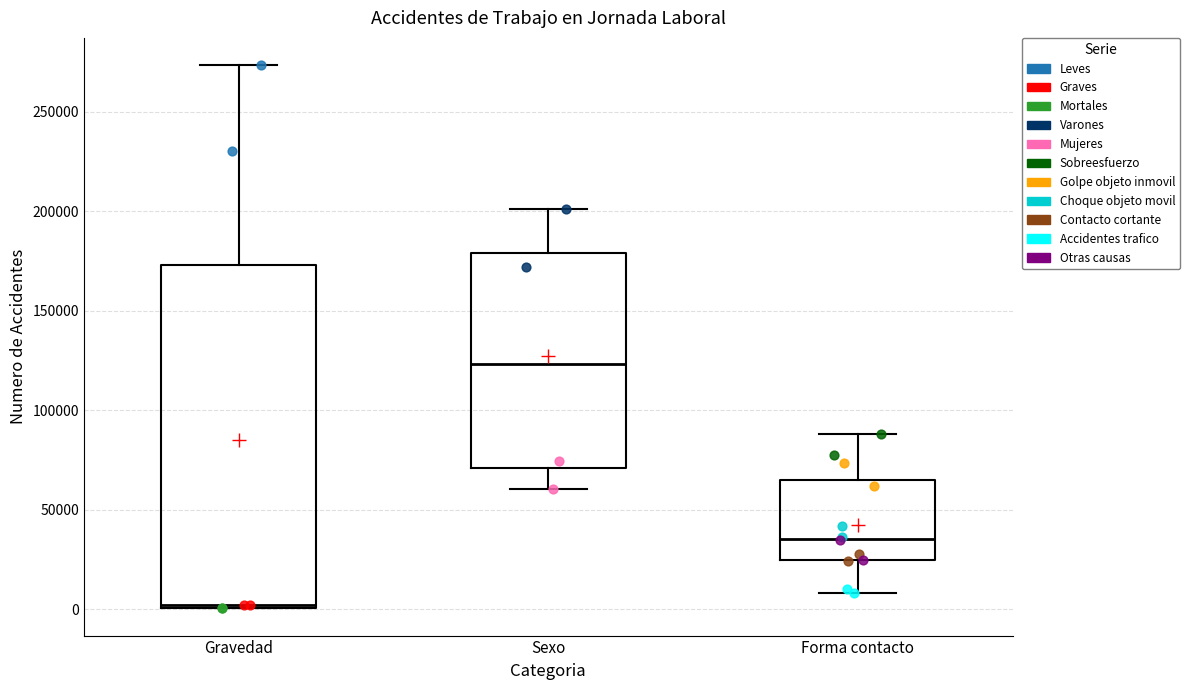

Where does the lower whisker of the box for Forma contacto end on the y-axis? The values are not printed on the chart, so give them approximately, as read against the axis.

10000